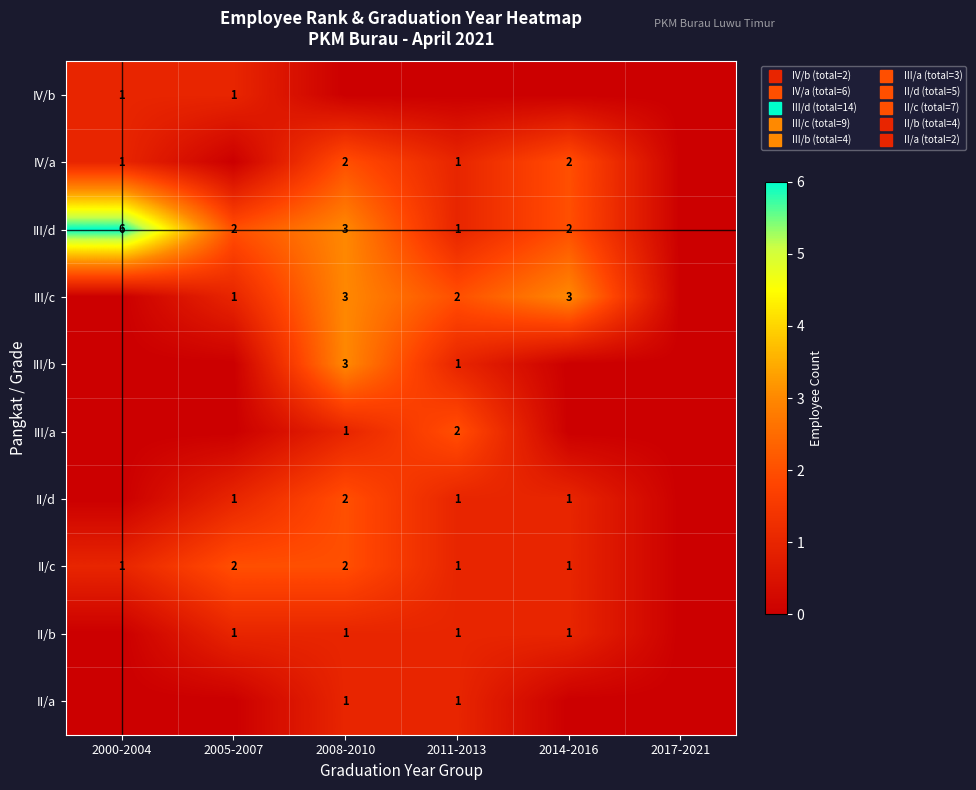

What is the greatest value displayed?

6